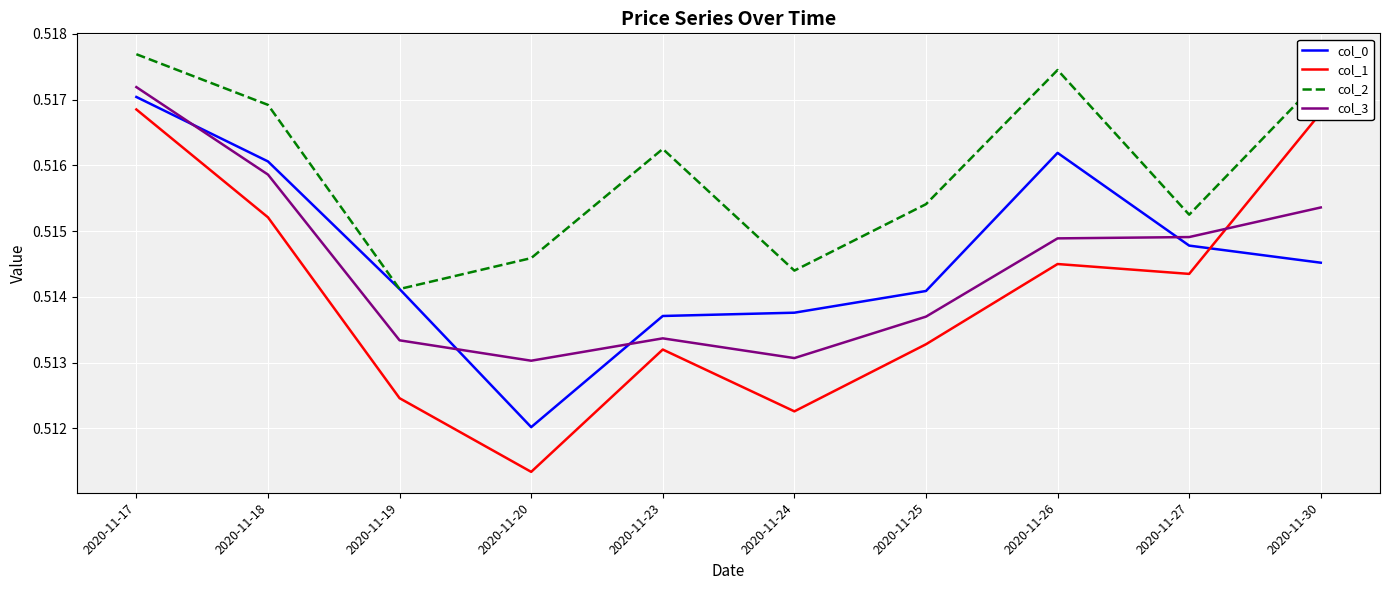

How many col_1 values are between 0 and 1?

10